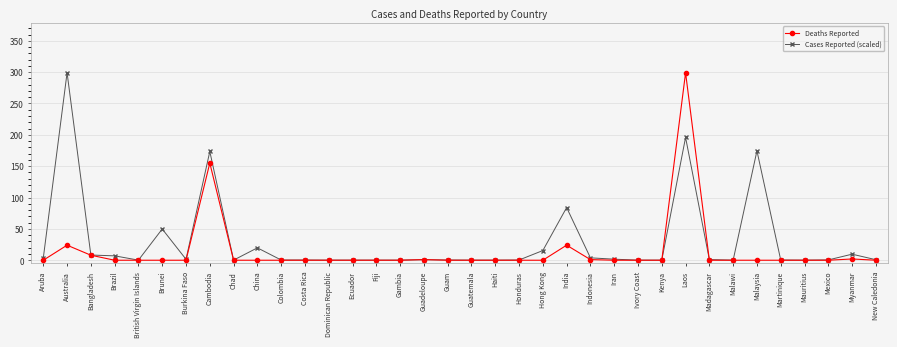

Is it true that Deaths Reported equals 0.0 at Martinique?

True